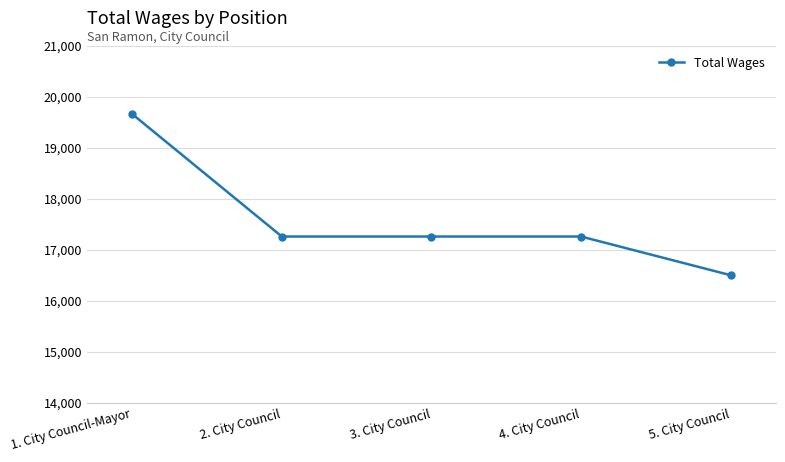

Is it true that the value at 3. City Council is 29994?

False